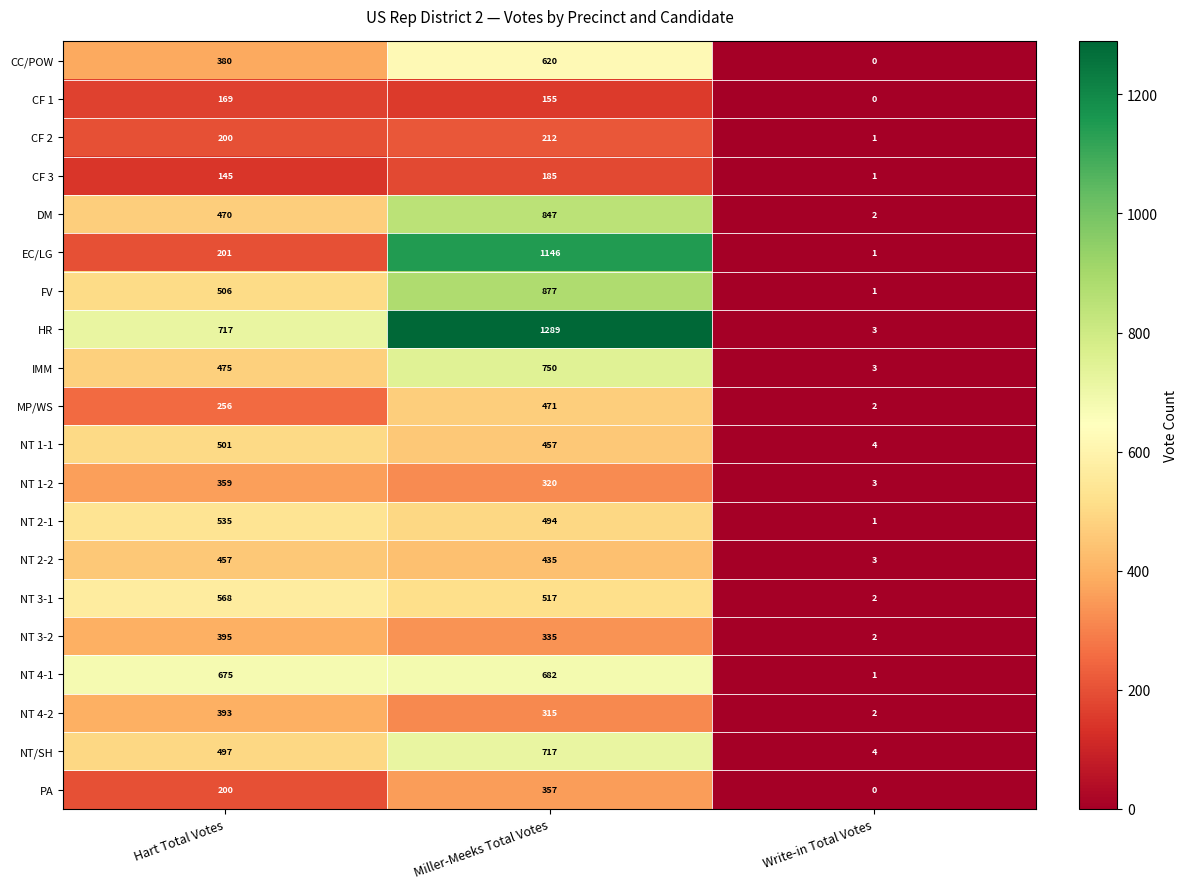

How many distinct data groups are displayed?

20